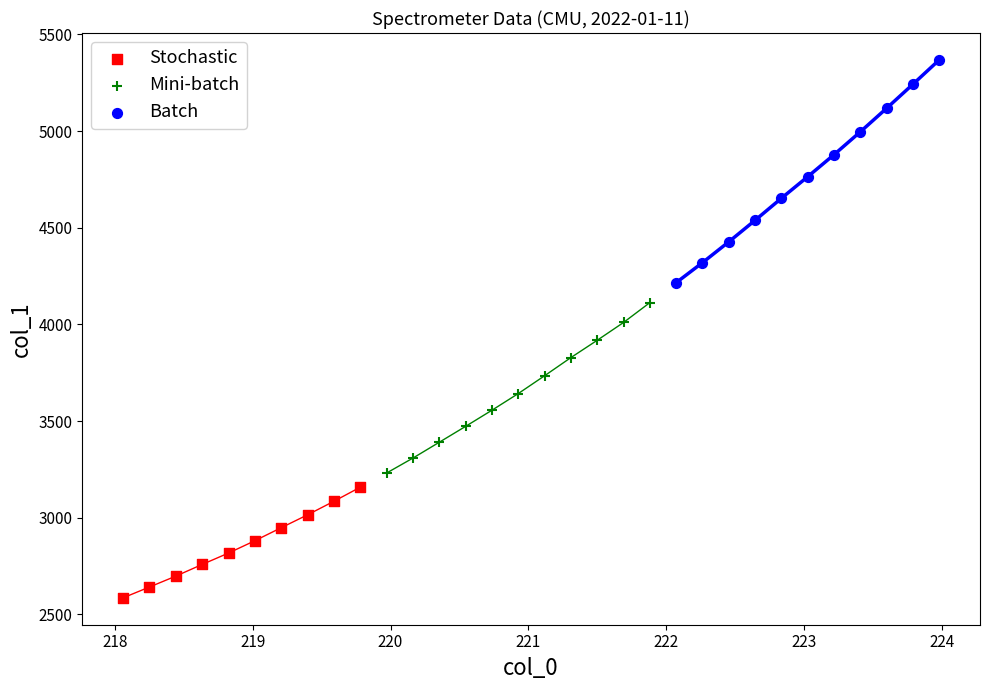

Which series has the largest Y range (max minus min)?

Batch